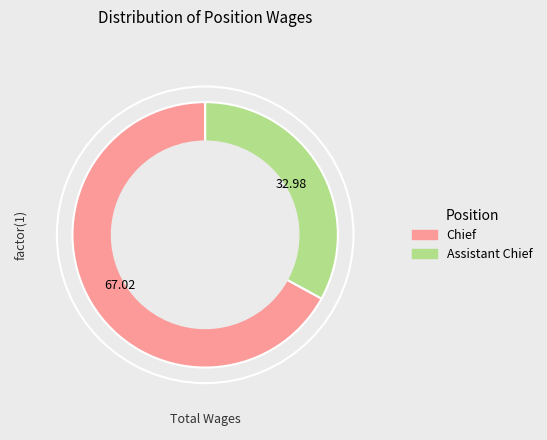

Which category accounts for the majority?

Chief